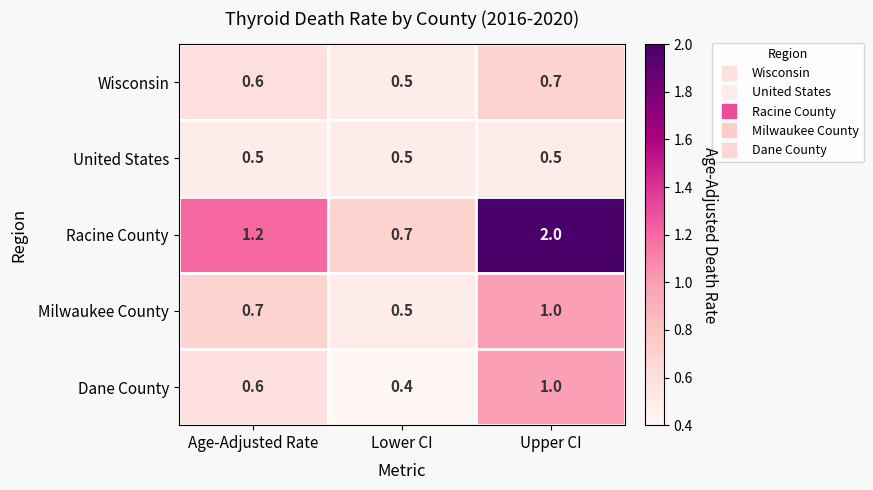

What is the approximate value of Milwaukee County at Lower CI?

0.5